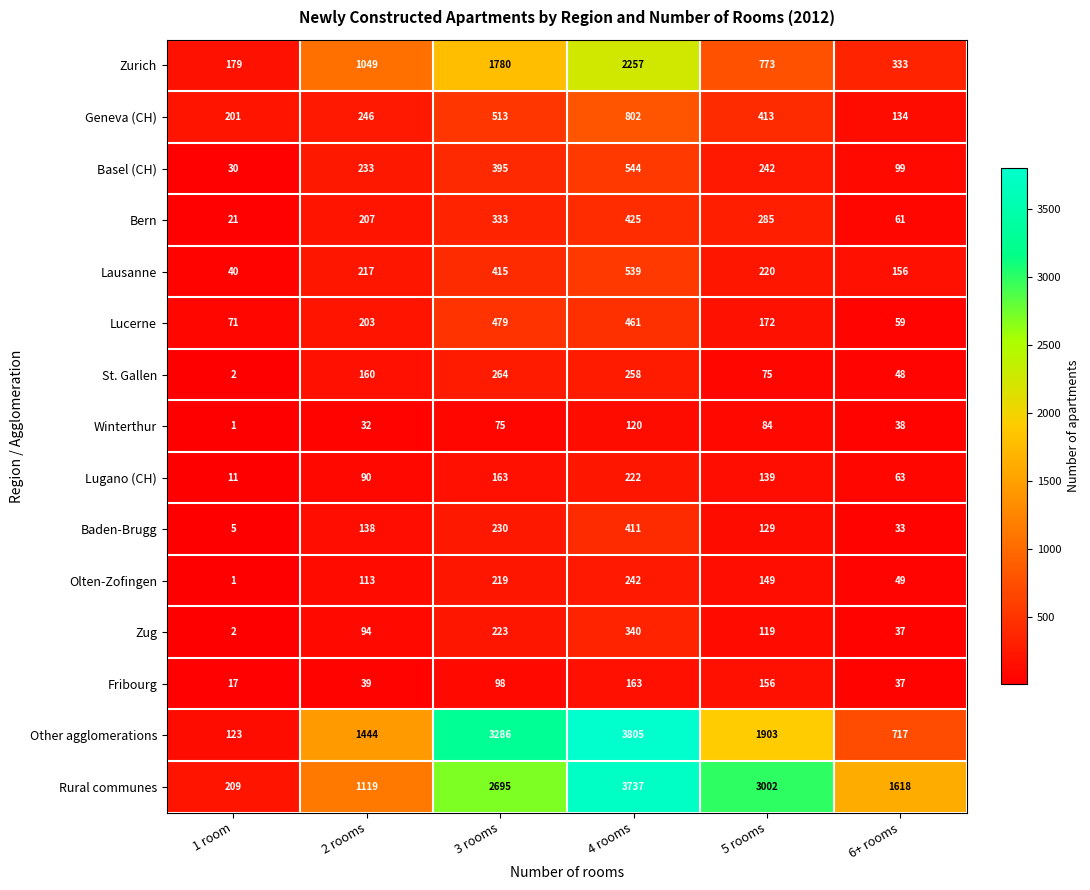

Which label corresponds to the largest value in the chart?

4 rooms